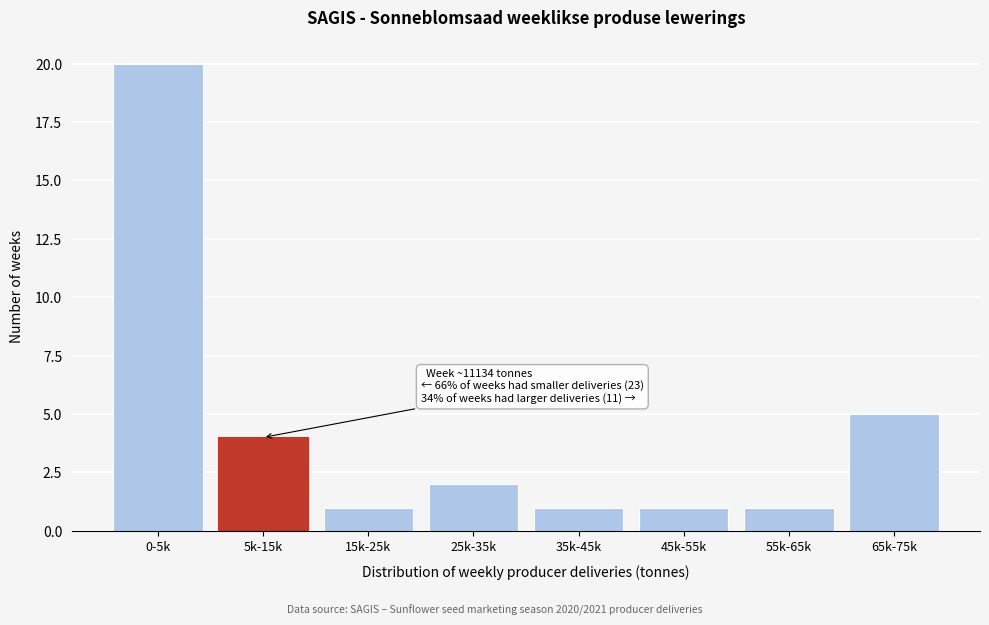

Reading left to right, transcribe all the data shown in this chart.

0-5k=20	5k-15k=4	15k-25k=1	25k-35k=2	35k-45k=1	45k-55k=1	55k-65k=1	65k-75k=5